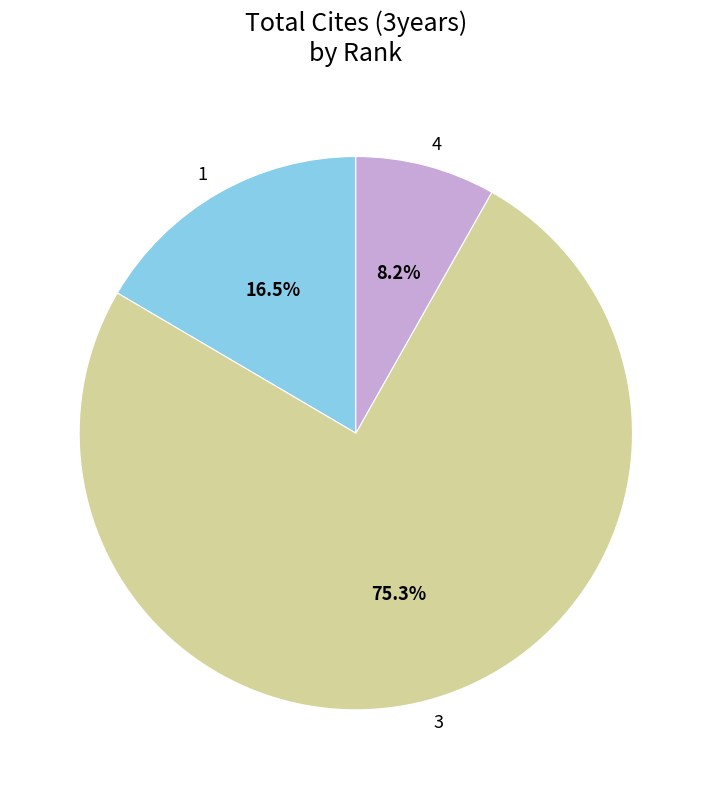

What portion of the pie excludes 1?

83.5%